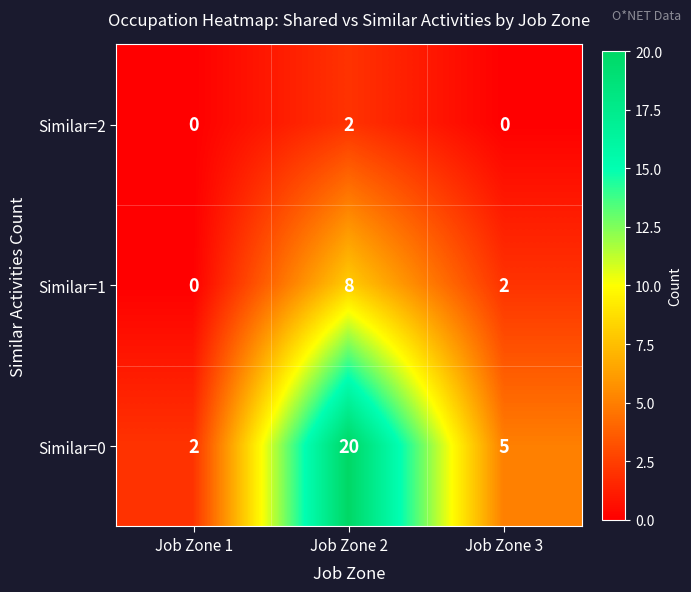

Reading left to right, list all the values displayed in this chart.

Similar=2: Job Zone 1=0	Job Zone 2=2	Job Zone 3=0
Similar=1: Job Zone 1=0	Job Zone 2=8	Job Zone 3=2
Similar=0: Job Zone 1=2	Job Zone 2=20	Job Zone 3=5